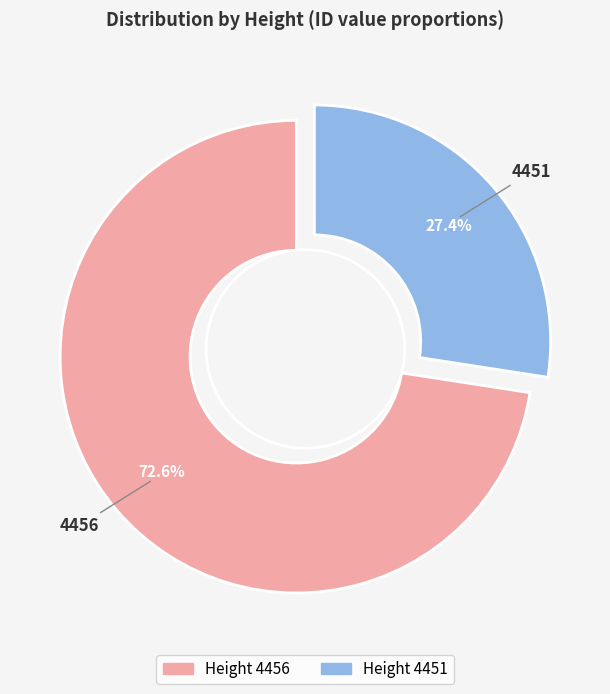

How many segments does this pie chart have?

2